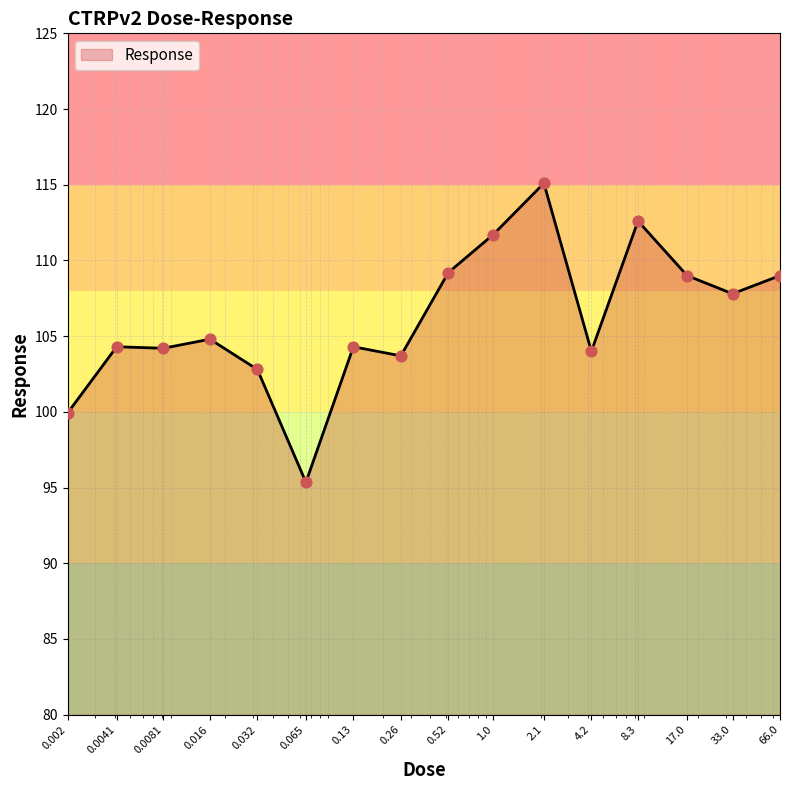

How many lines are shown in the chart?

1